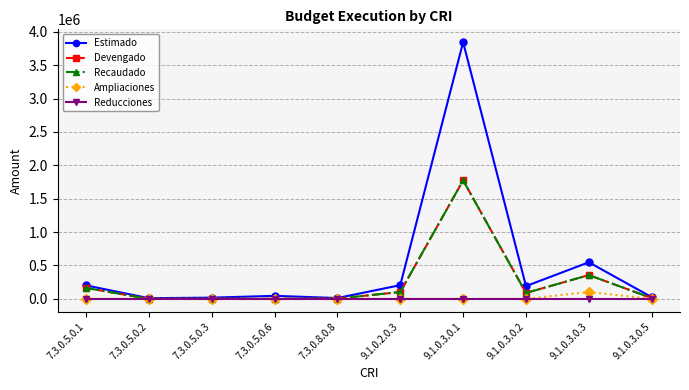

Which category has the lowest value across all series?

7.3.0.5.0.2